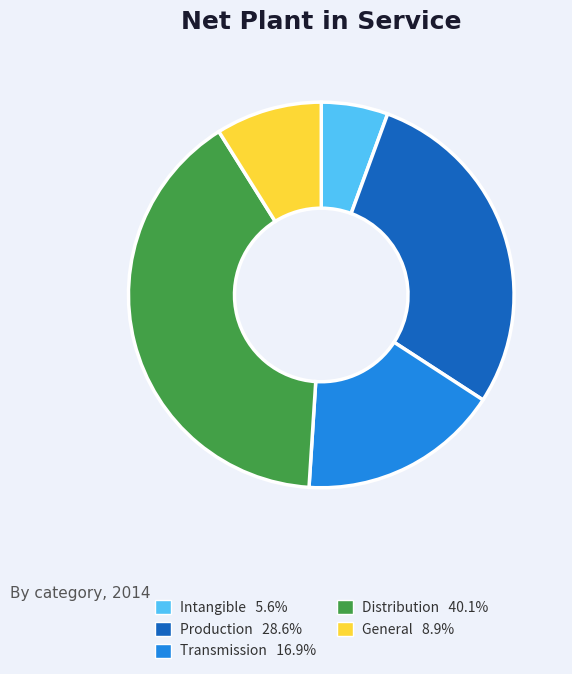

Count the number of slices in the pie.

5